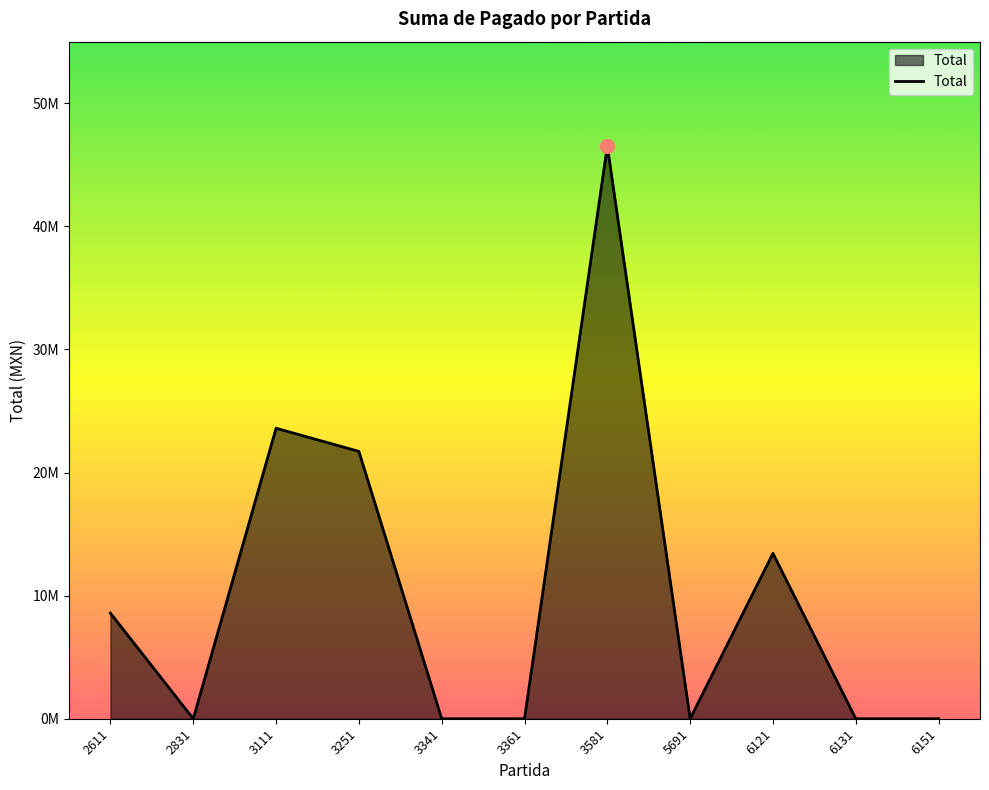

Is this an area chart (filled region under the line)?

Yes